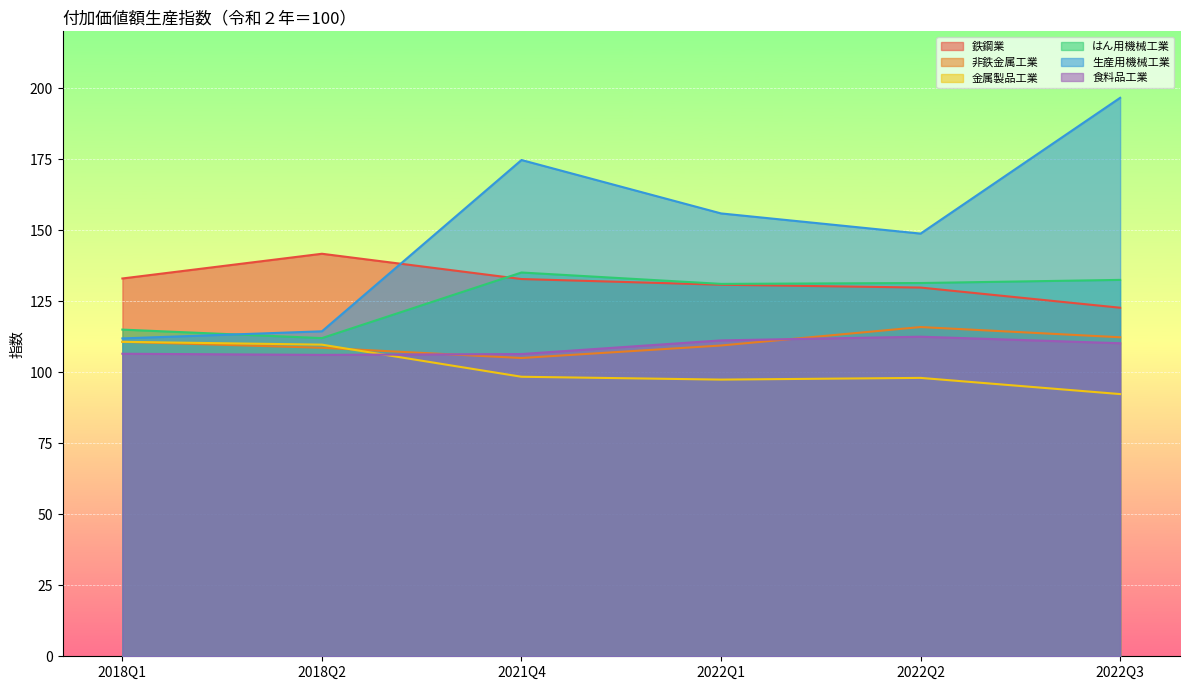

True or false: 鉄鋼業 and 金属製品工業 intersect in this chart.

False